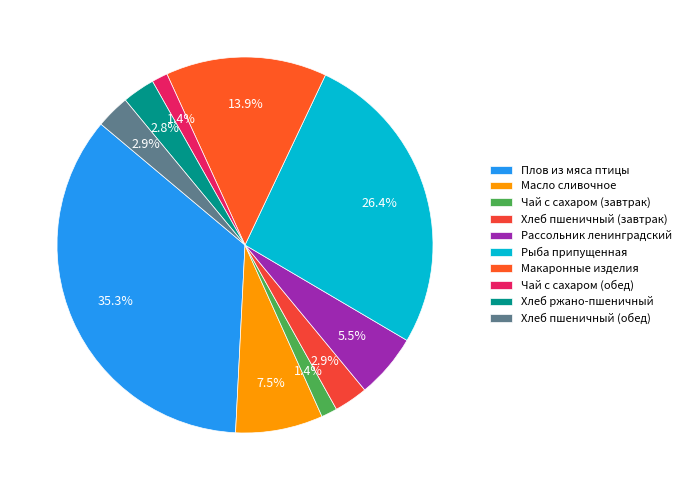

Is the sum of Рыба припущенная and Хлеб пшеничный (завтрак) greater than half?

No